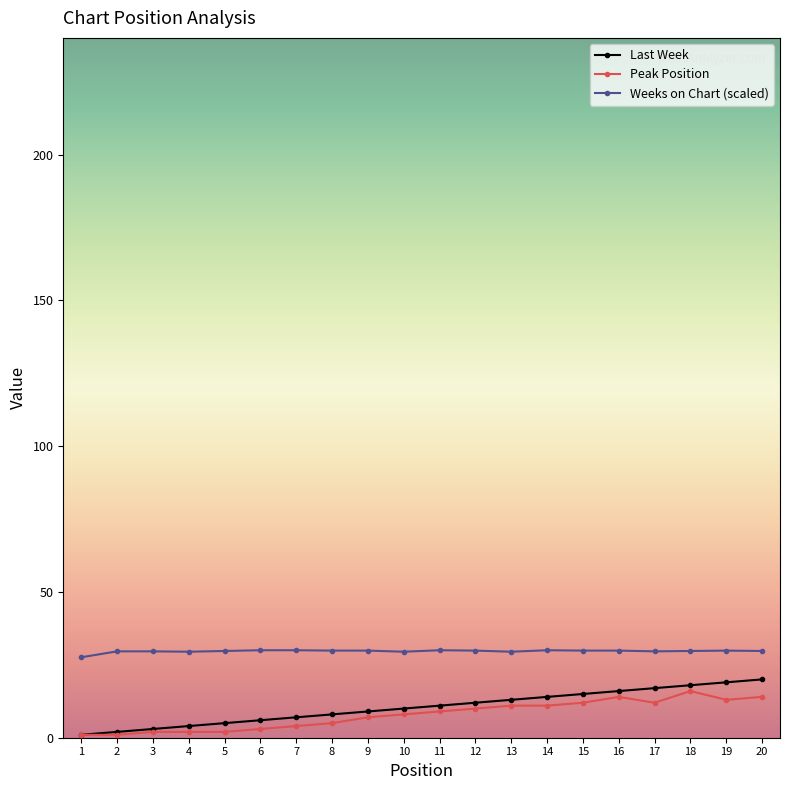

True or false: Weeks on Chart (scaled) has more than 2 points higher than both neighbors.

True